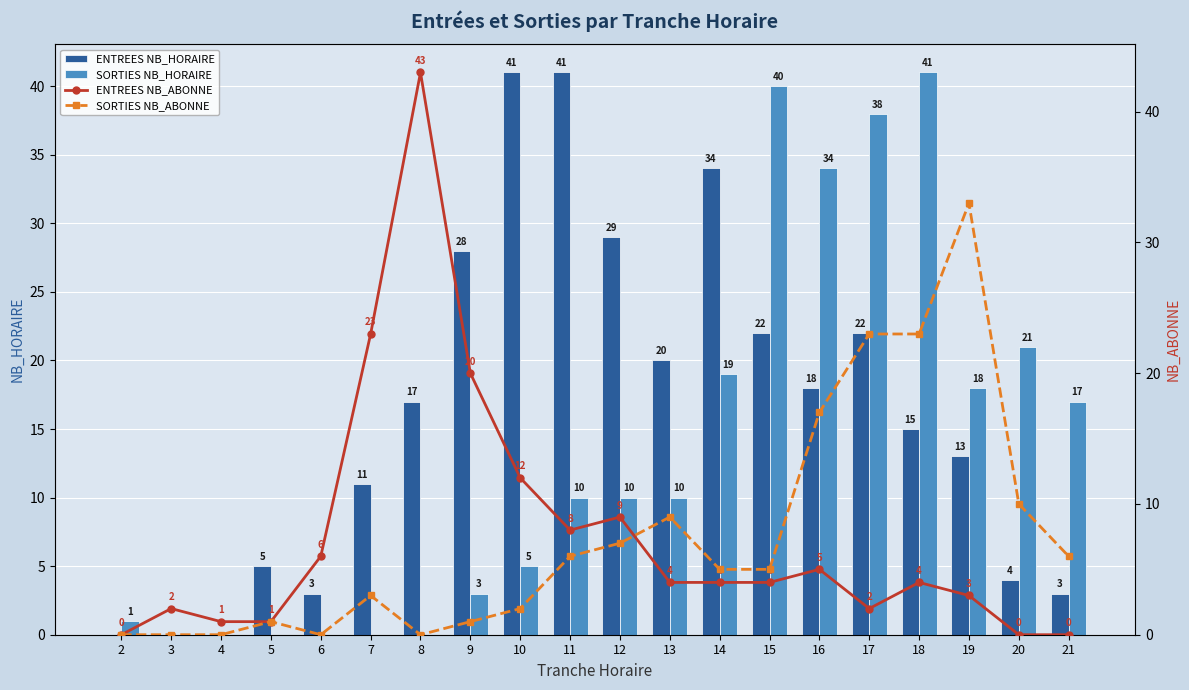

The SORTIES NB_ABONNE series shows -20 at 8. True or false?

False